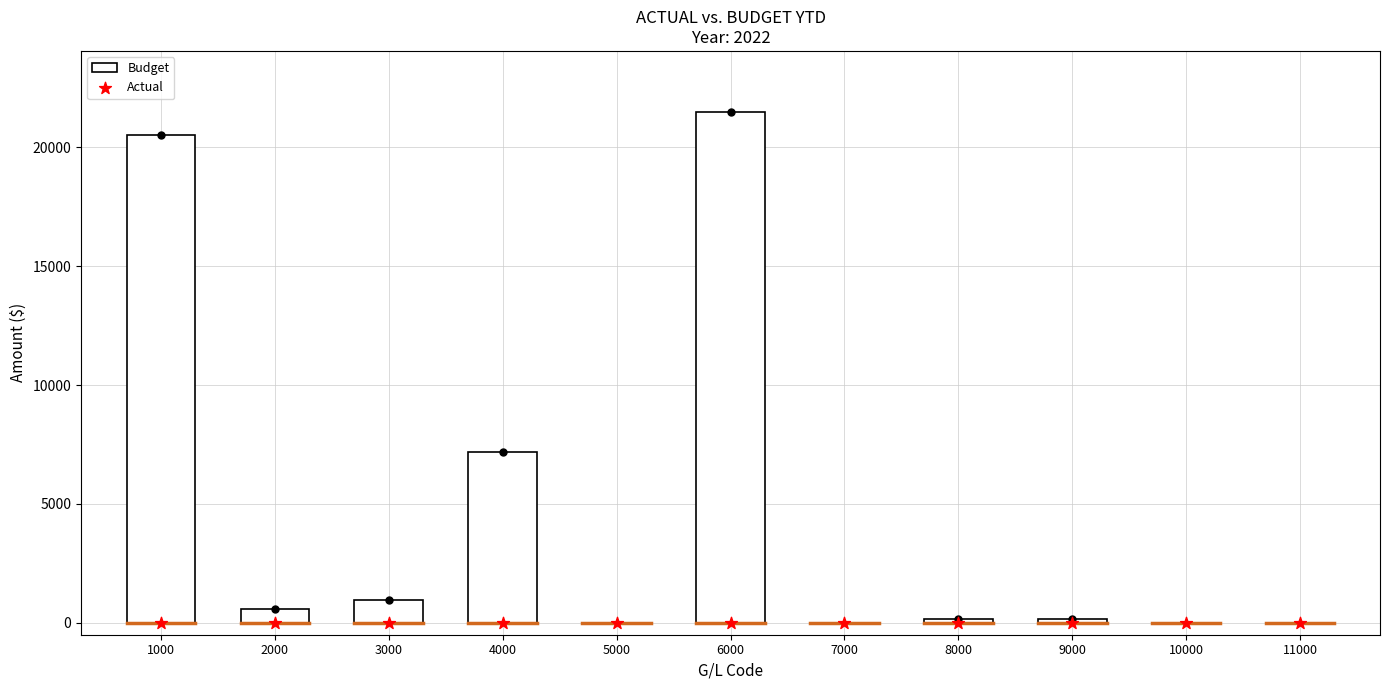

Which series contains the lowest Y value?

Budget